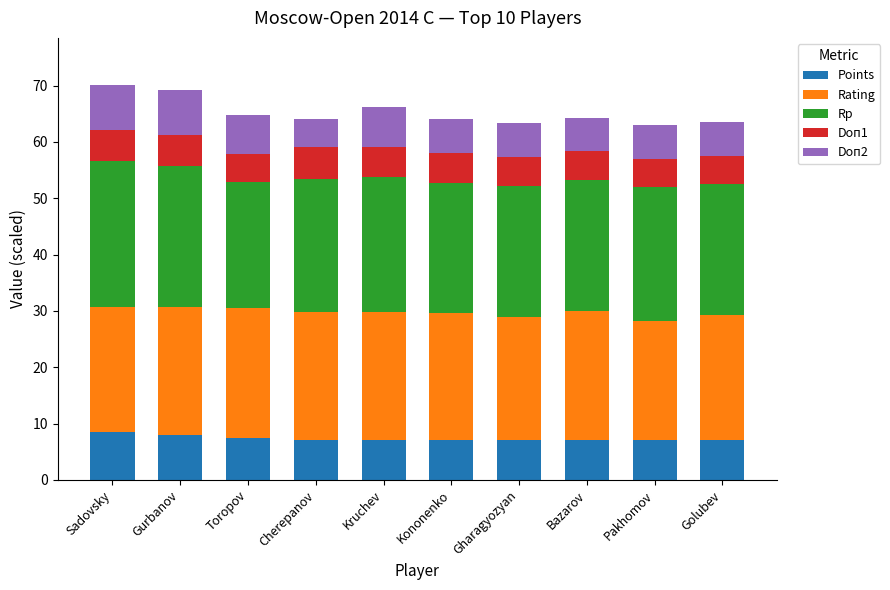

How many bars are there in total?

10